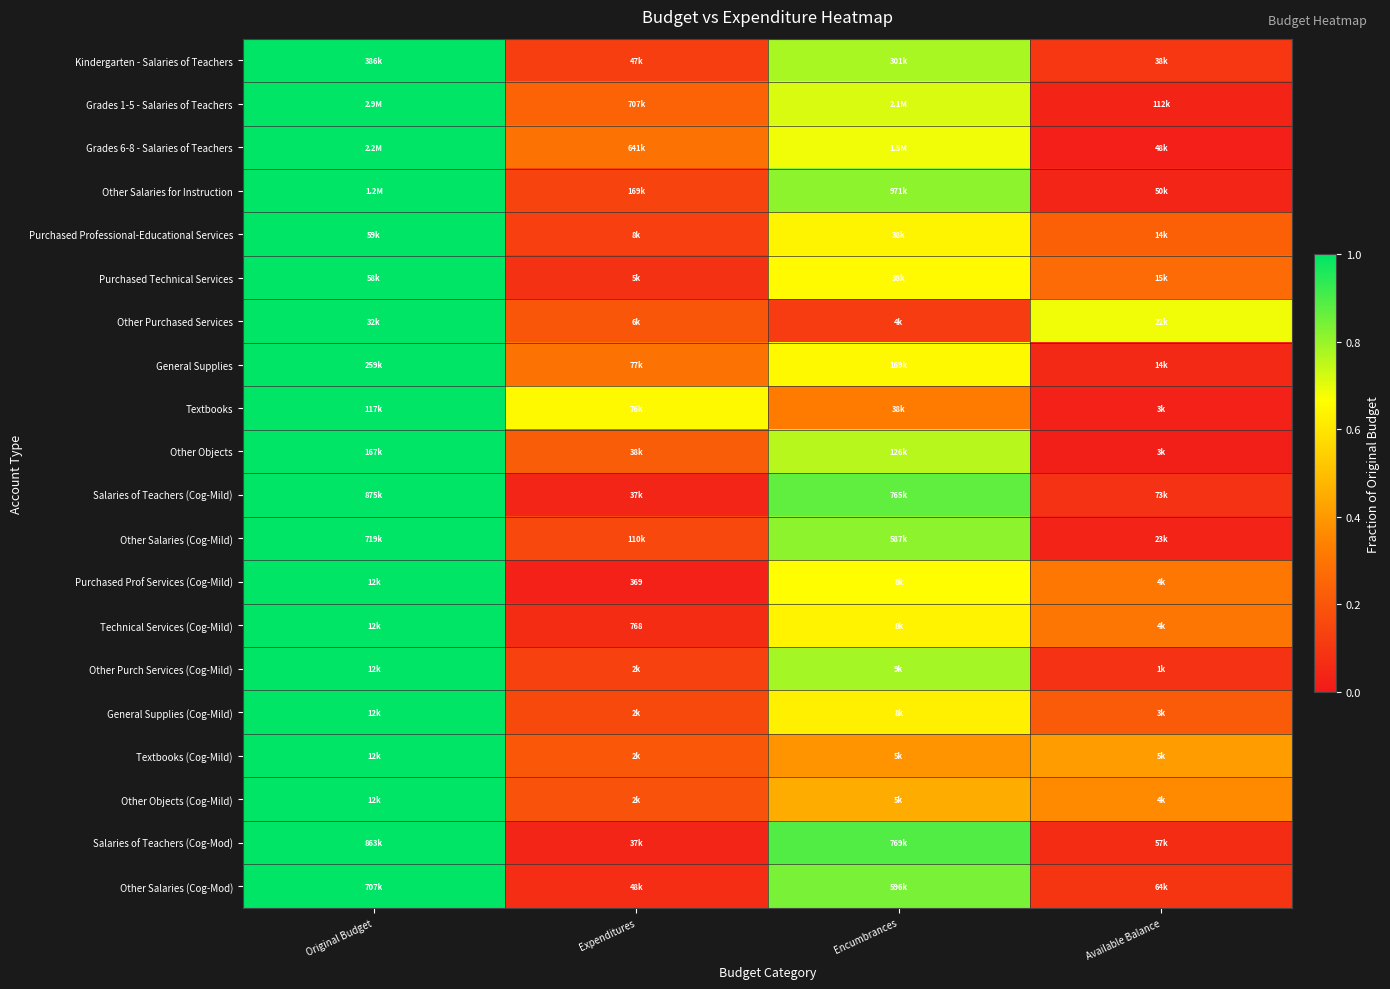

How many distinct data groups are displayed?

20